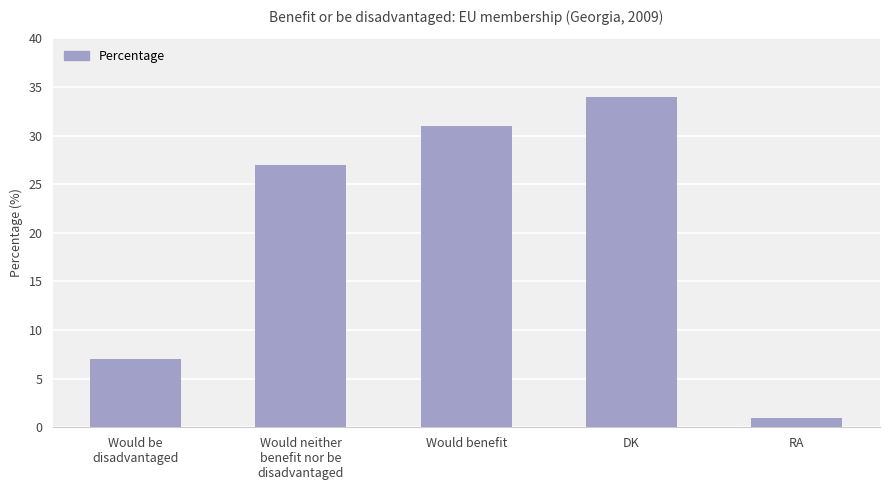

The chart shows a value of 59 at DK. True or false?

False